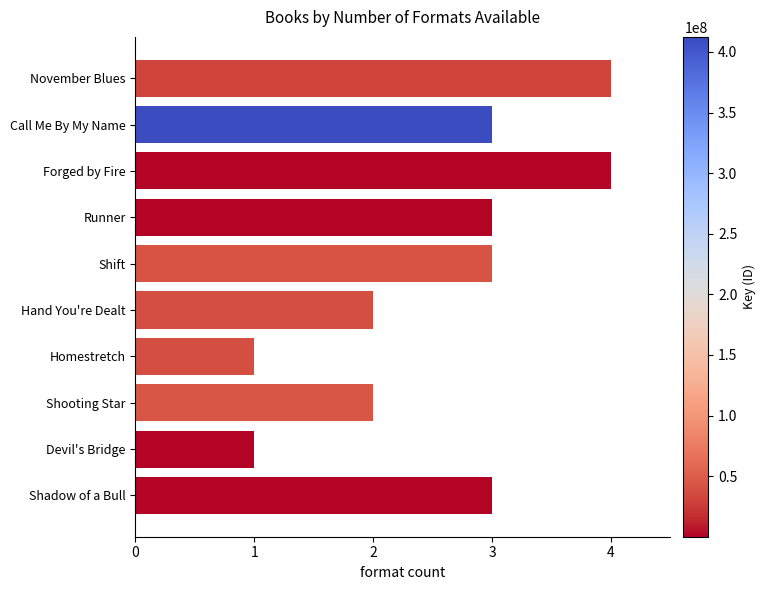

True or false: the data shows 2 at Runner.

False